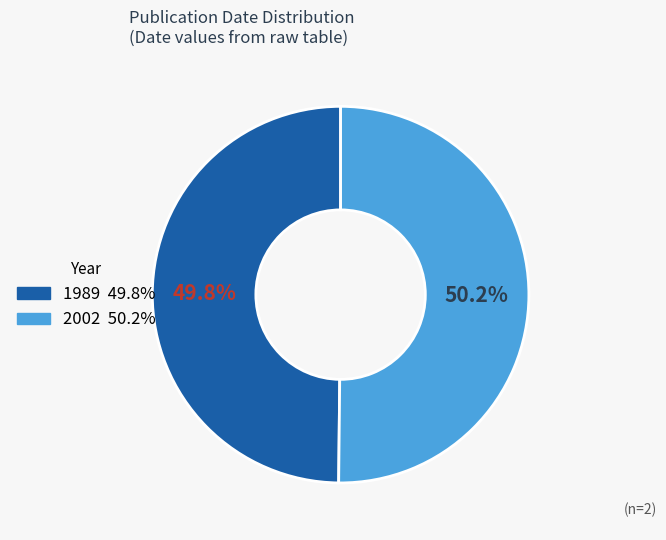

What percentage is the 1989 slice, to the nearest percent?

50%